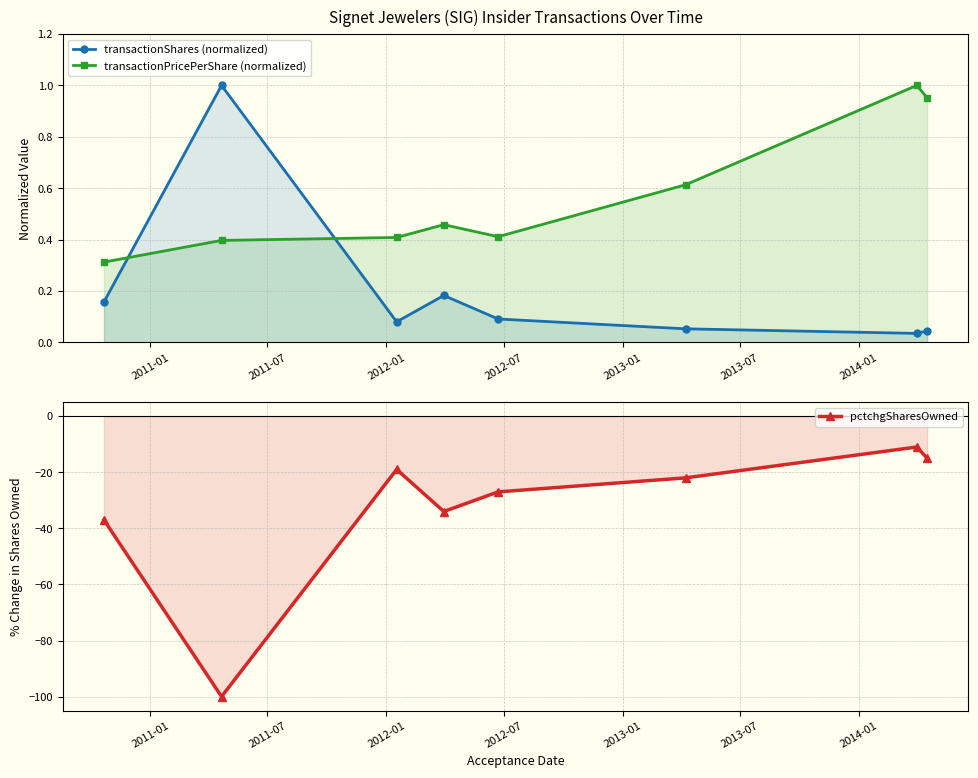

What is the approximate value of pctchgSharesOwned at 2013-07?

-22.0